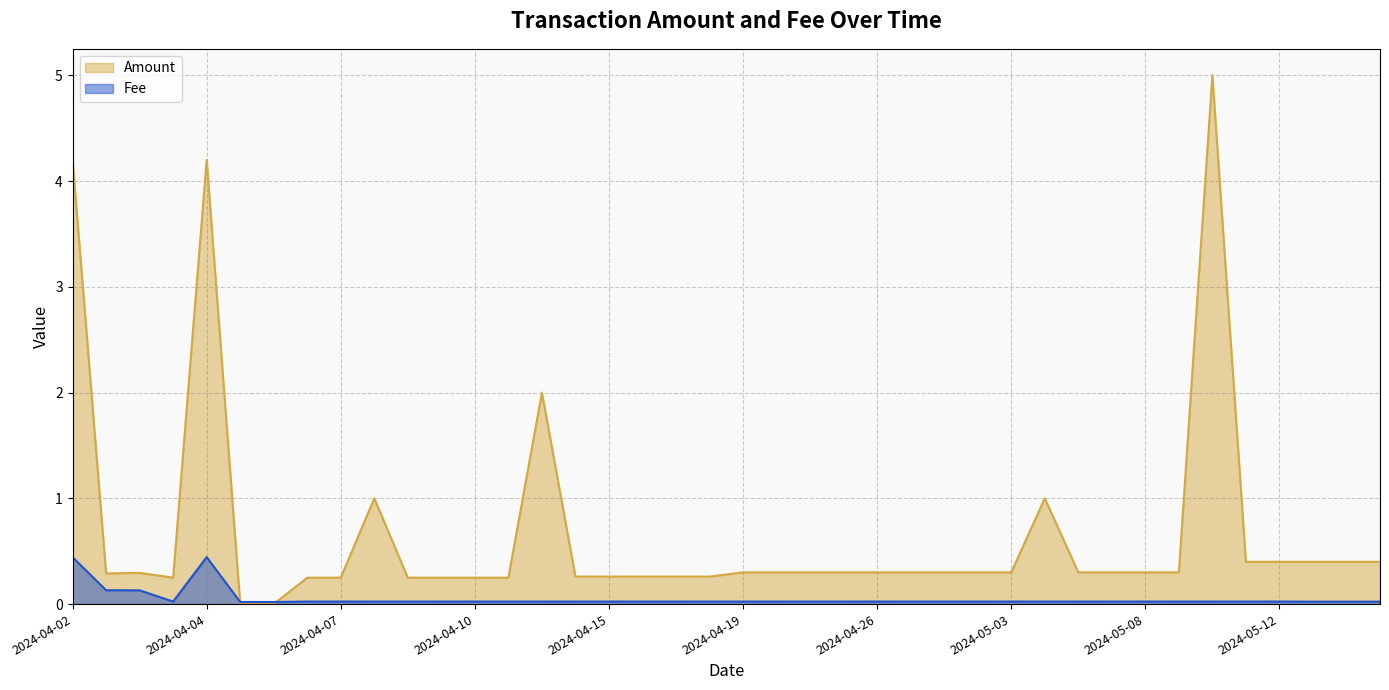

True or false: Amount has more than 2 points higher than both neighbors.

True